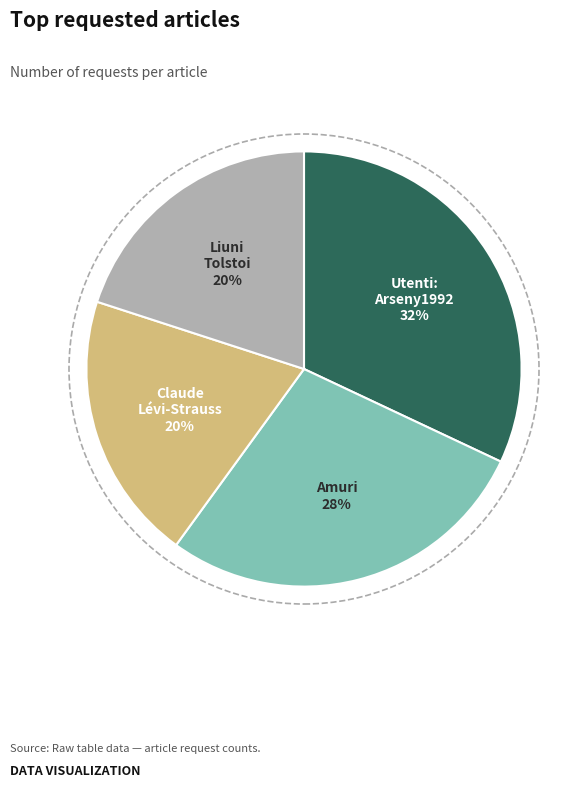

To the nearest percent, what is the difference between the largest and smallest slice percentages?

12%